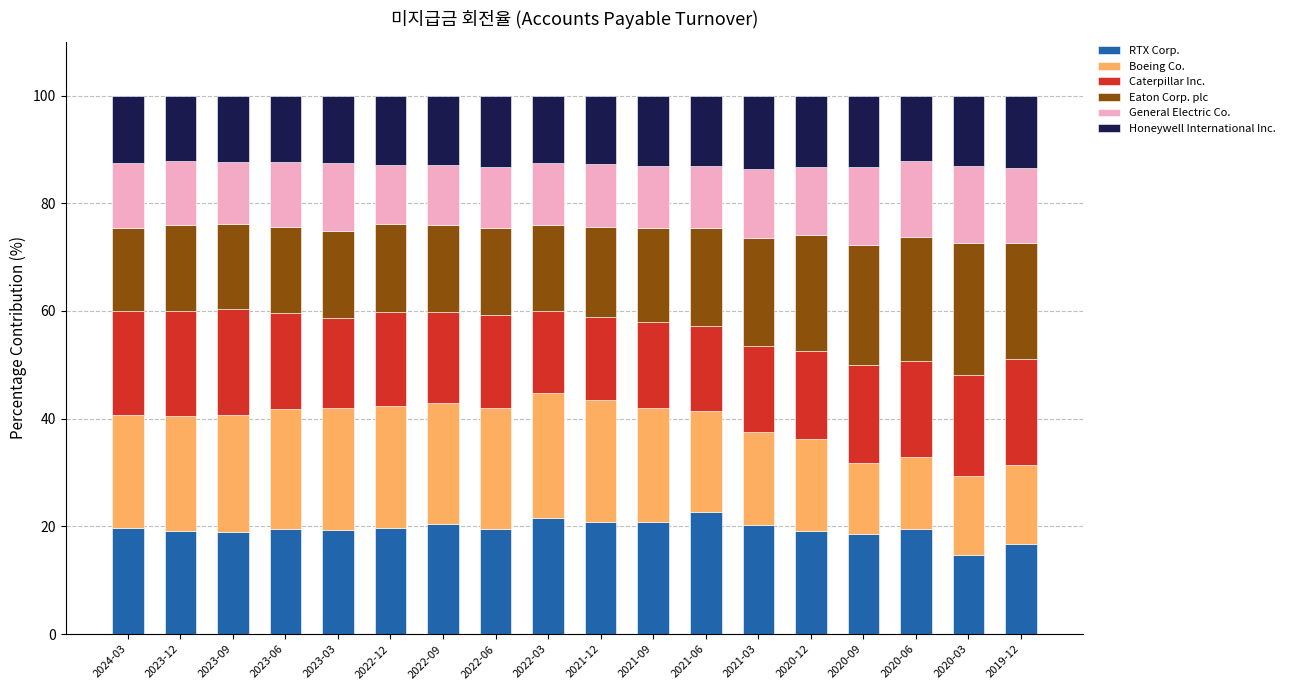

What is the lowest value of the RTX Corp. series?

14.7